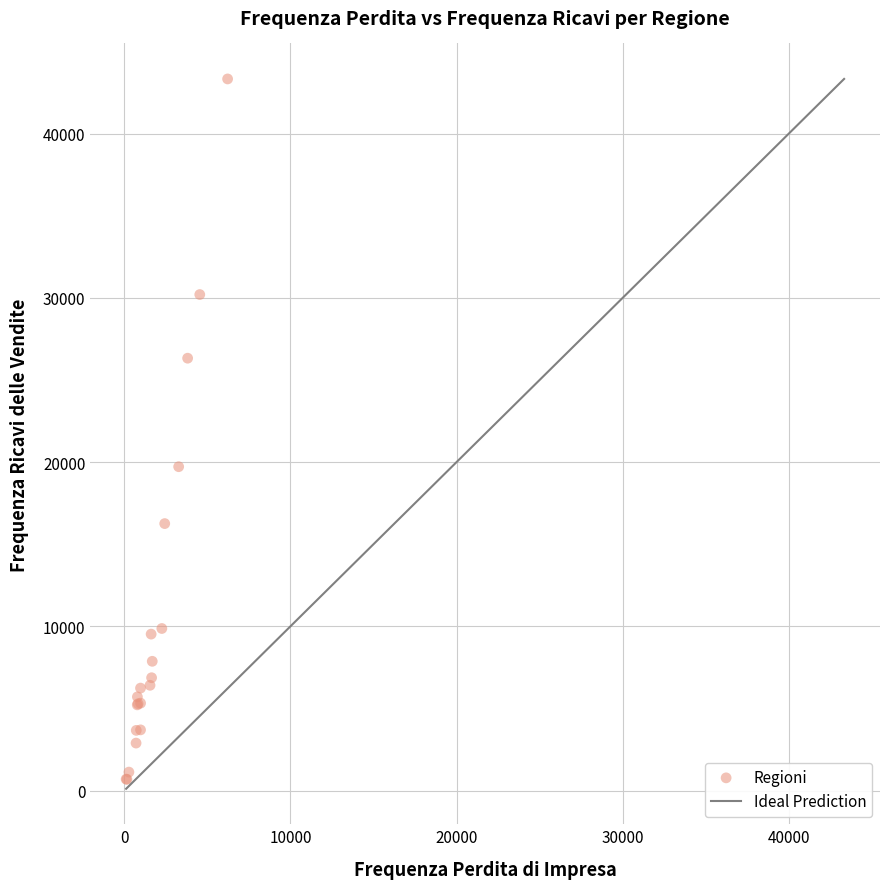

What Y value in the scatter plot is closest to 22009?

19721